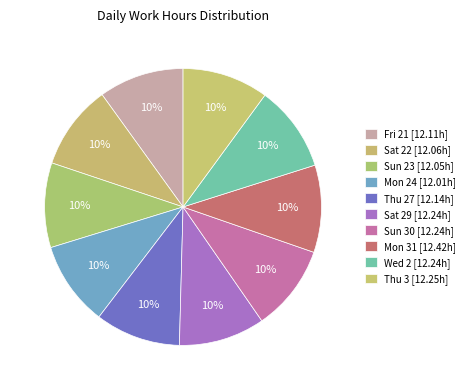

How much of the chart is everything except Thu 27?

90.0%